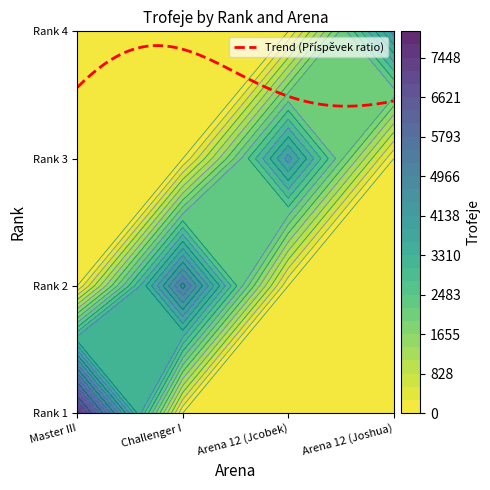

Where is Master III nearest to the value 3822?

2